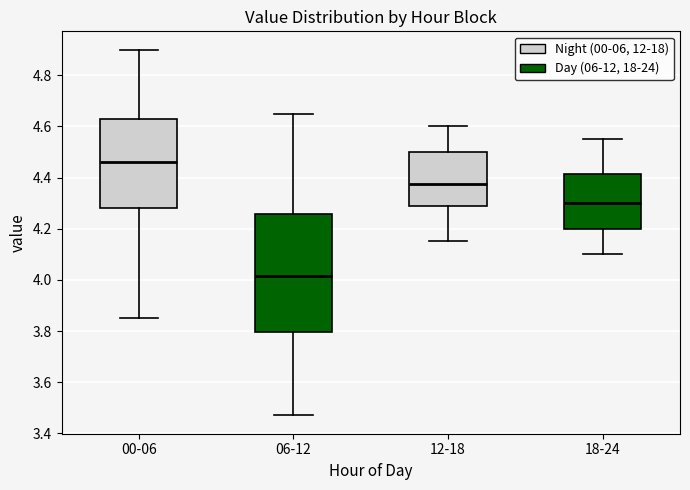

Reading left to right, transcribe this box plot: for each box, give where its median line is, the range the box spans, and where its two whiskers end, as read against the y-axis. The values are not printed on the chart, so give them approximately, as read against the axis.

00-06: median 4.46, box 4.28 to 4.64, whiskers 3.86 to 4.90
06-12: median 4.02, box 3.80 to 4.26, whiskers 3.48 to 4.66
12-18: median 4.38, box 4.28 to 4.50, whiskers 4.16 to 4.60
18-24: median 4.30, box 4.20 to 4.42, whiskers 4.10 to 4.56